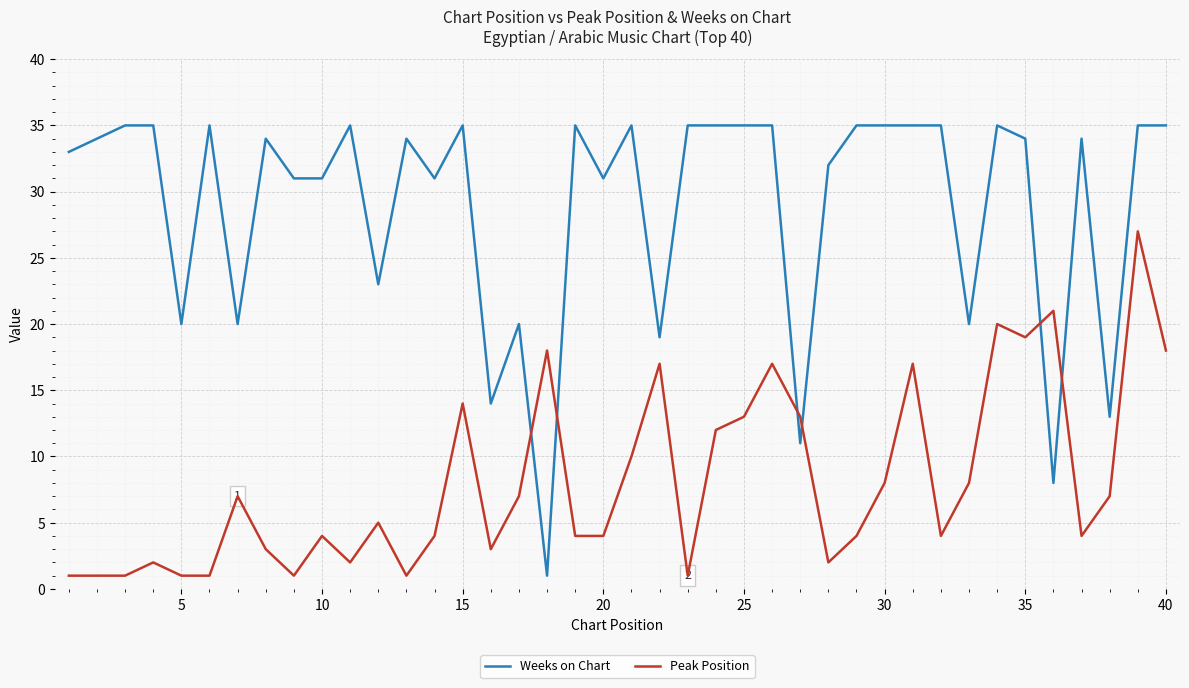

What is the average value of the Peak Position series?

8